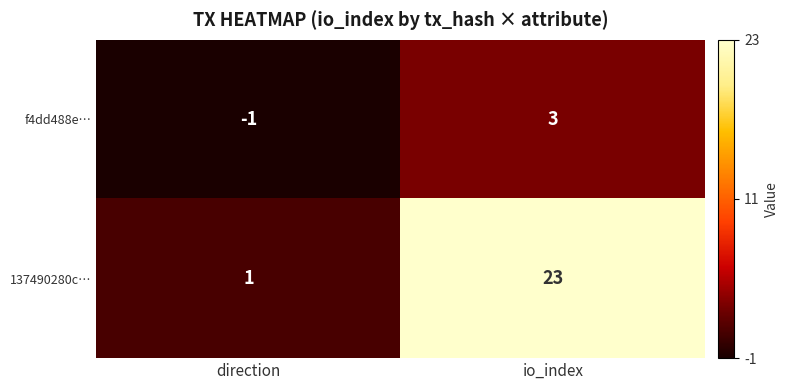

Reading right to left, transcribe all the data shown in this chart.

f4dd488e…: 3	-1
137490280c…: 23	1